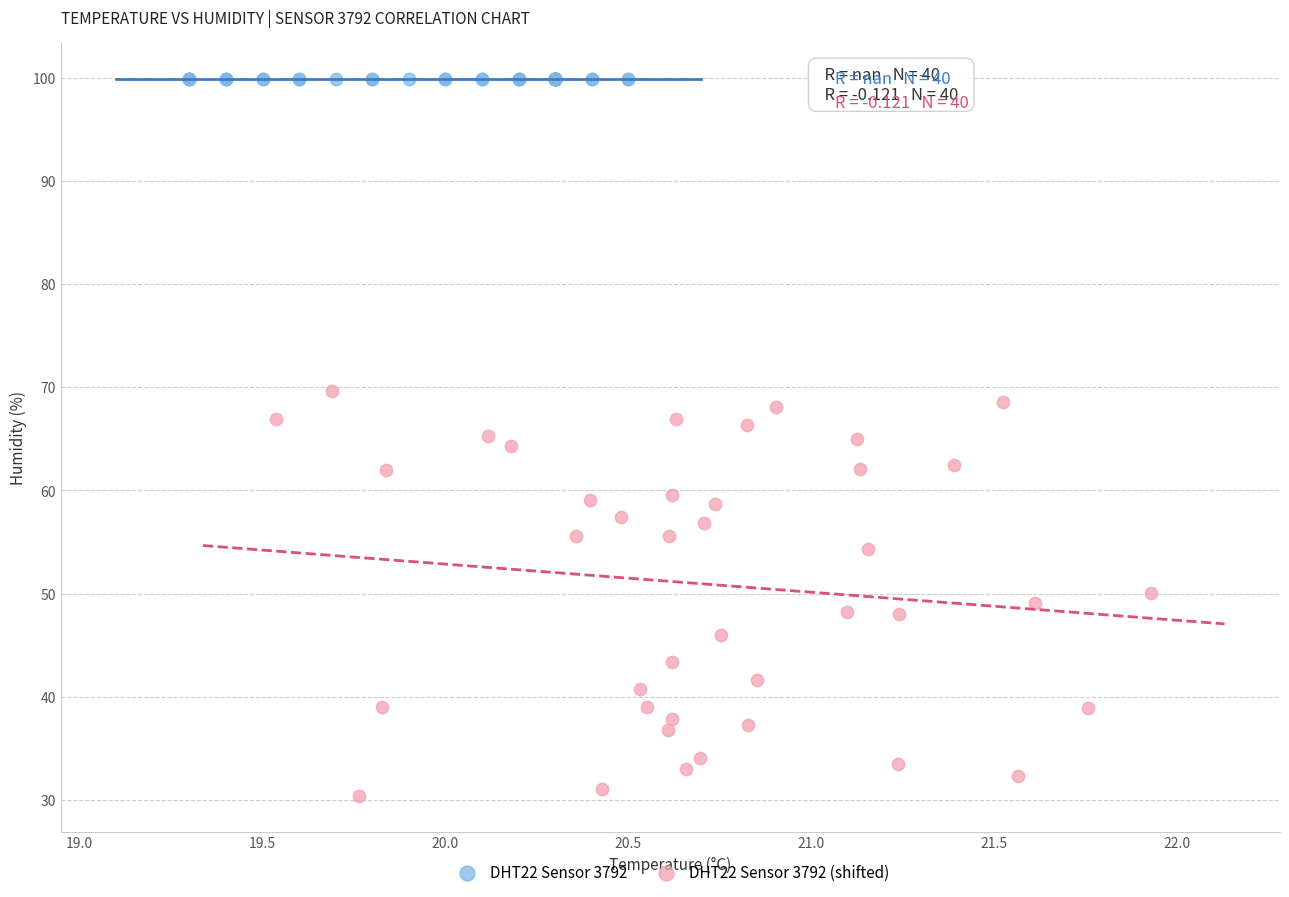

Which series contains the highest Y value?

DHT22 Sensor 3792